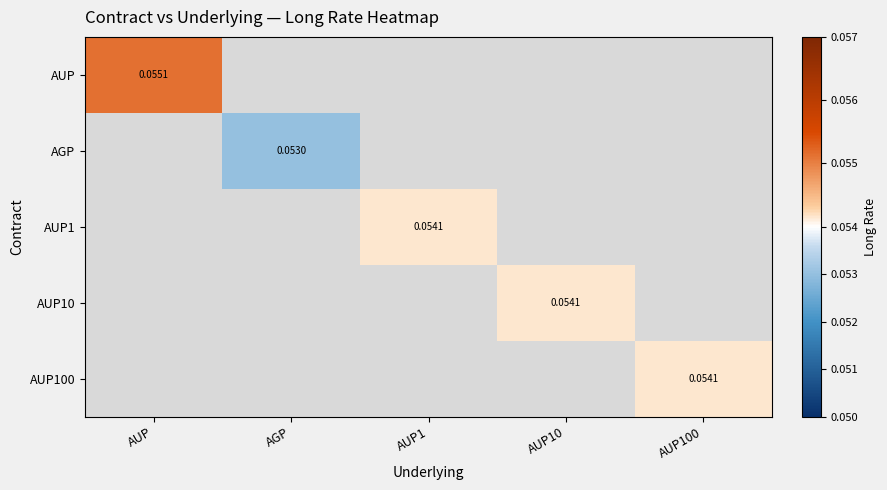

Which has a higher value, AUP100 or AUP10?

AUP10